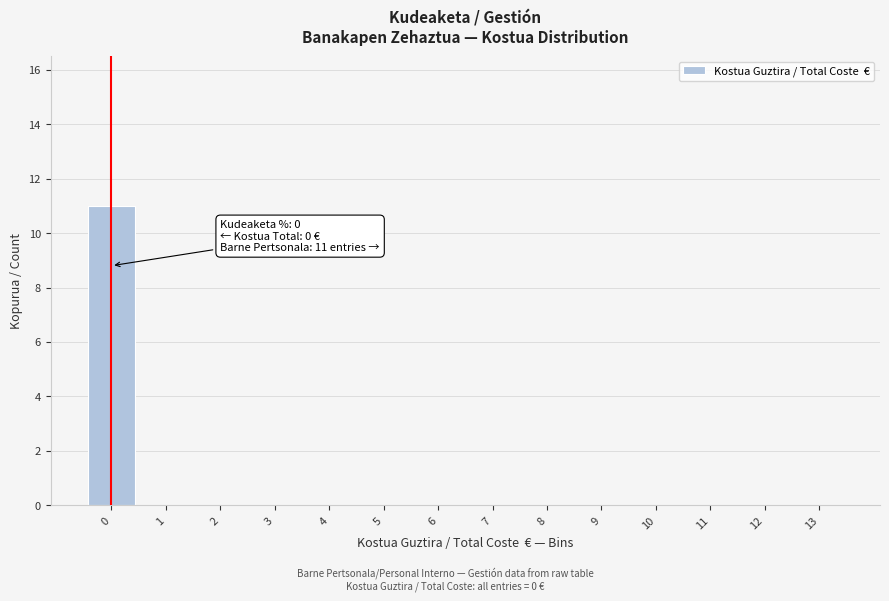

Reading left to right, extract all data points from this chart.

0=11	1=0	2=0	3=0	4=0	5=0	6=0	7=0	8=0	9=0	10=0	11=0	12=0	13=0